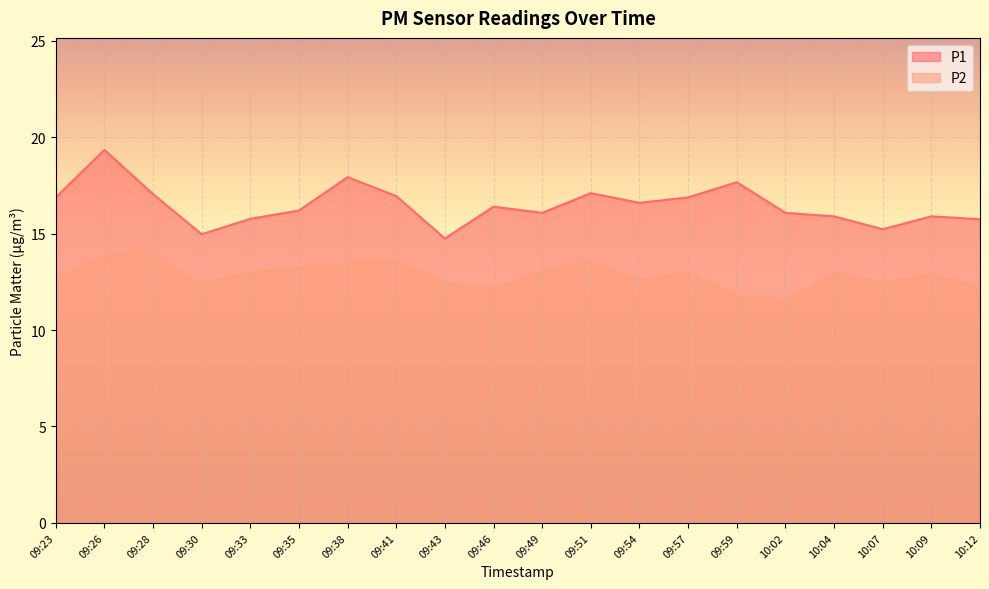

What is the value of the P2 point at the 17th from the left?

13.0